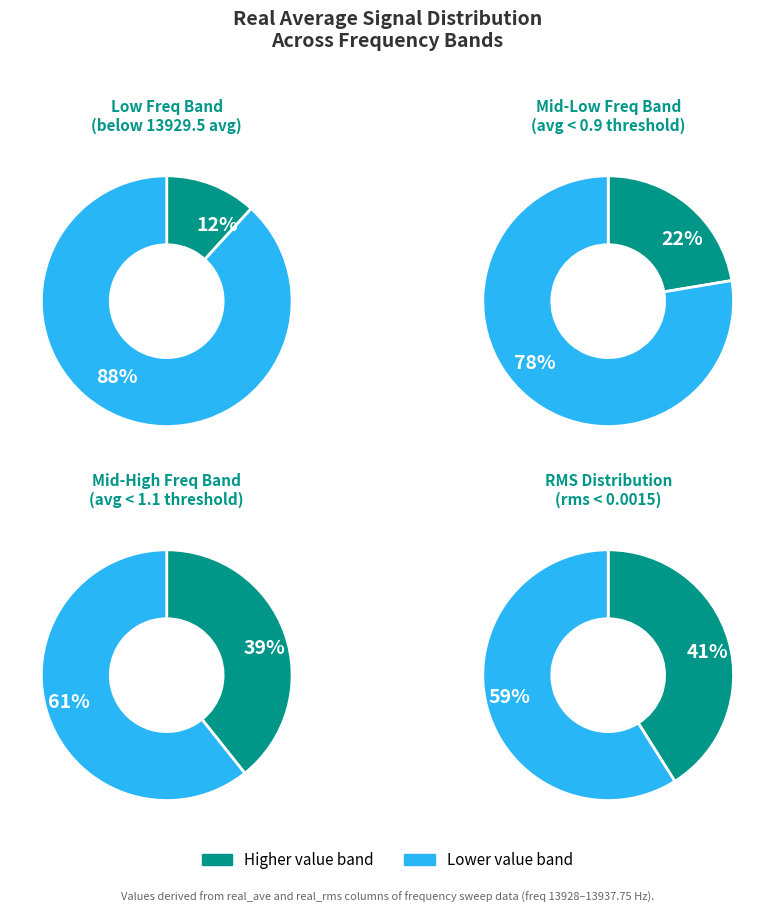

Does 13936.75 account for over 50% of the chart?

No